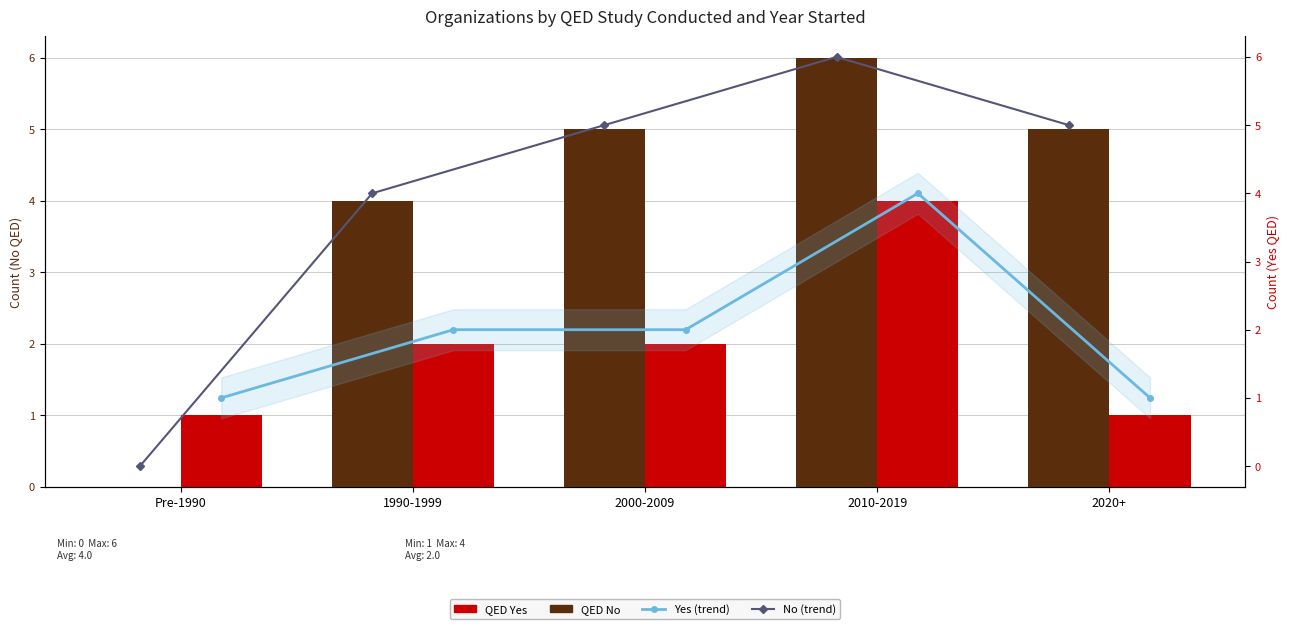

Are the bars horizontal?

No